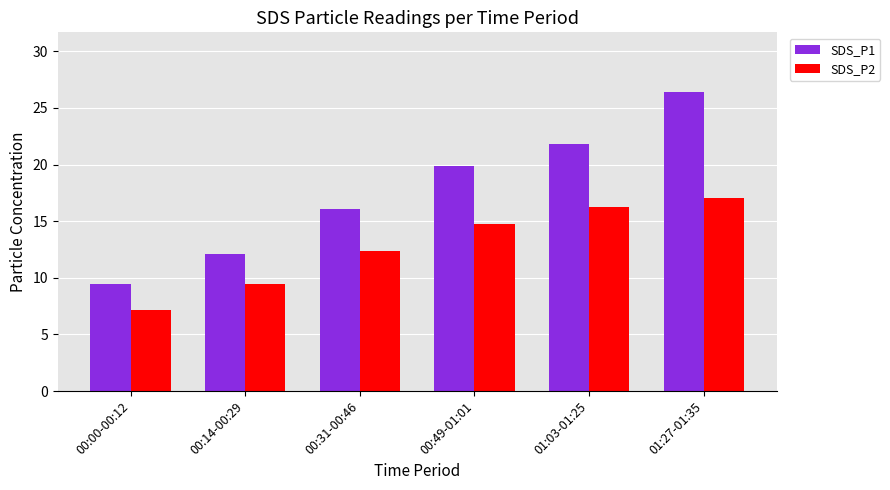

How many bars are there in total?

12